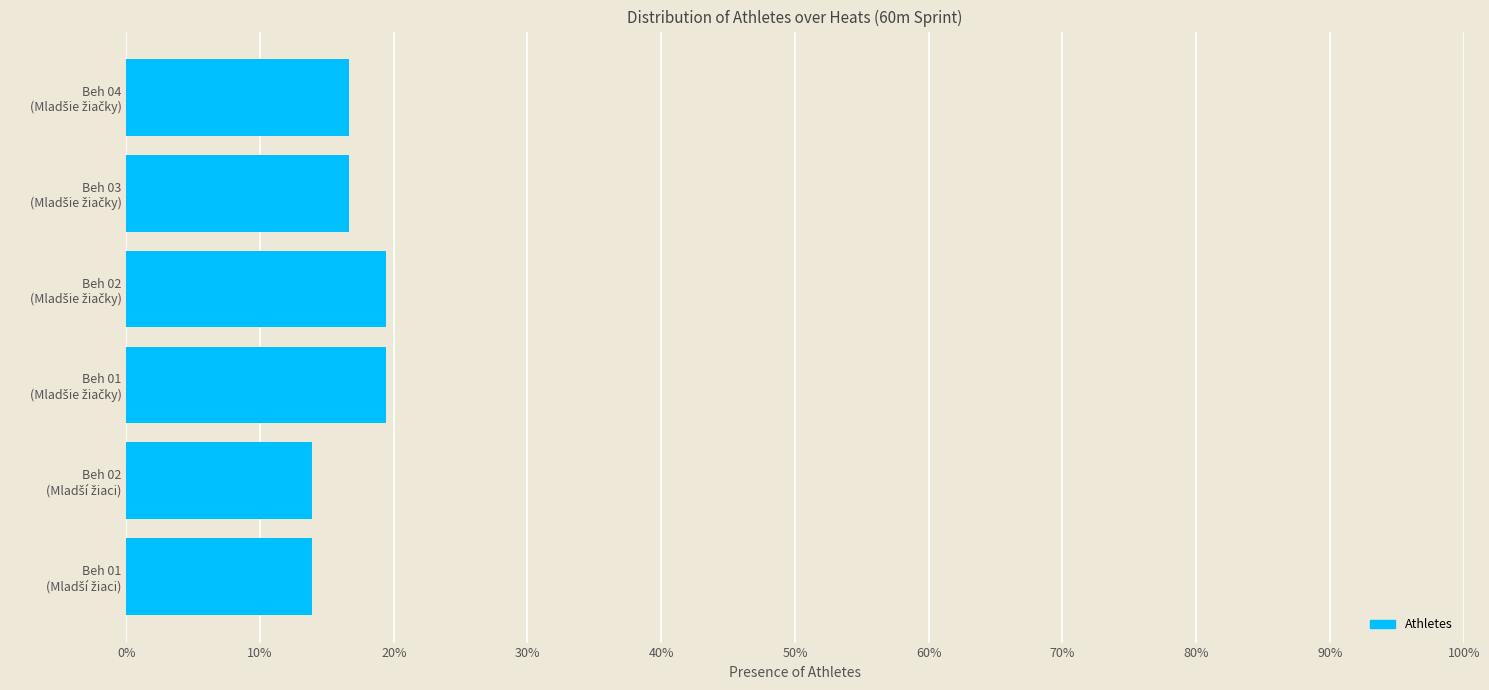

Does the chart contain any negative values?

No